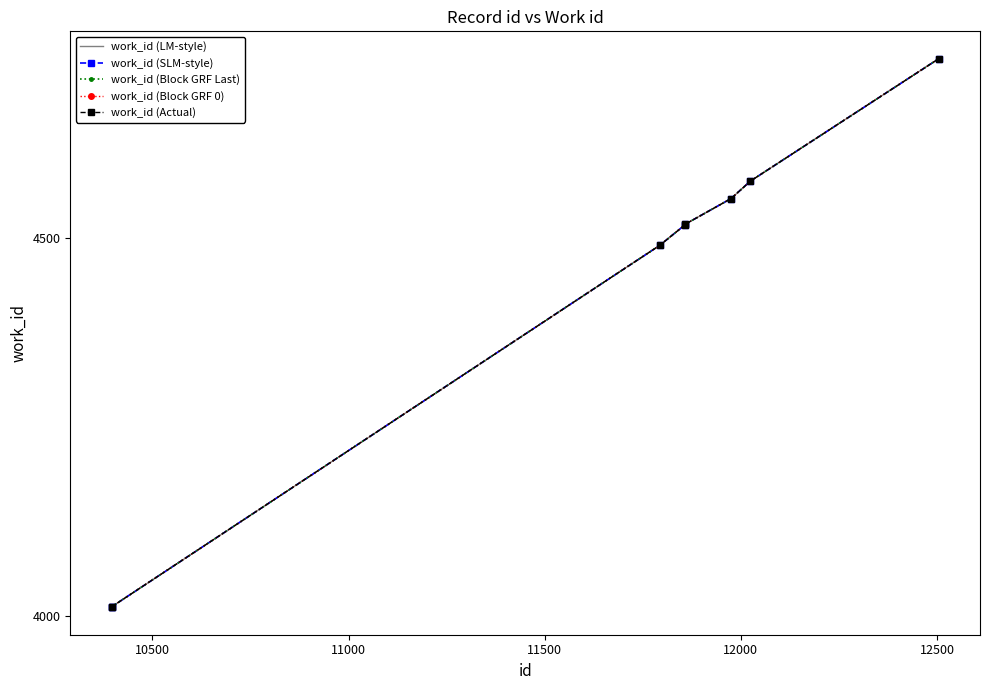

What is the maximum value for work_id (Block GRF 0)?

4737